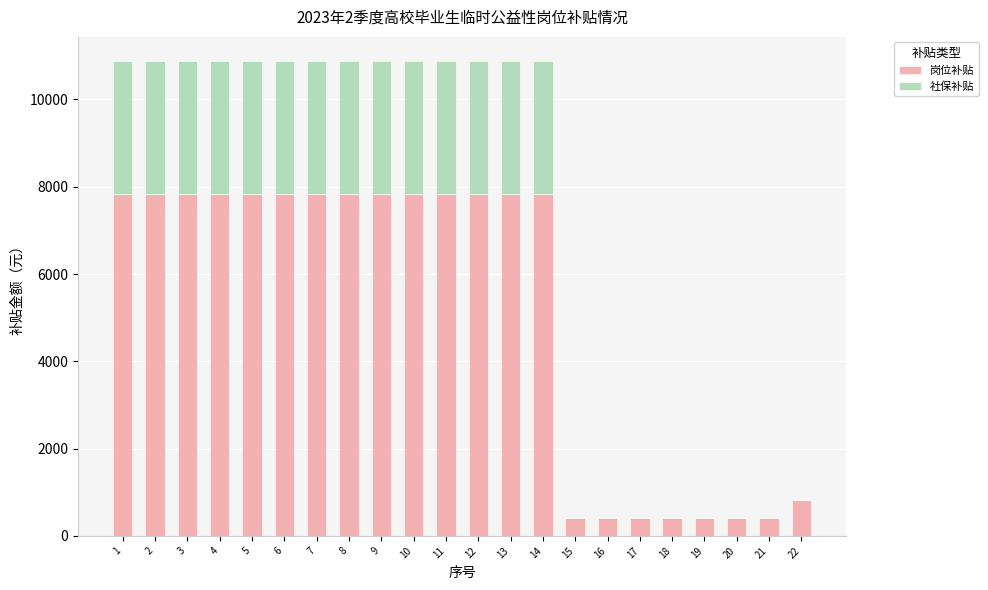

What is the sum of all 岗位补贴 values?

113310.0